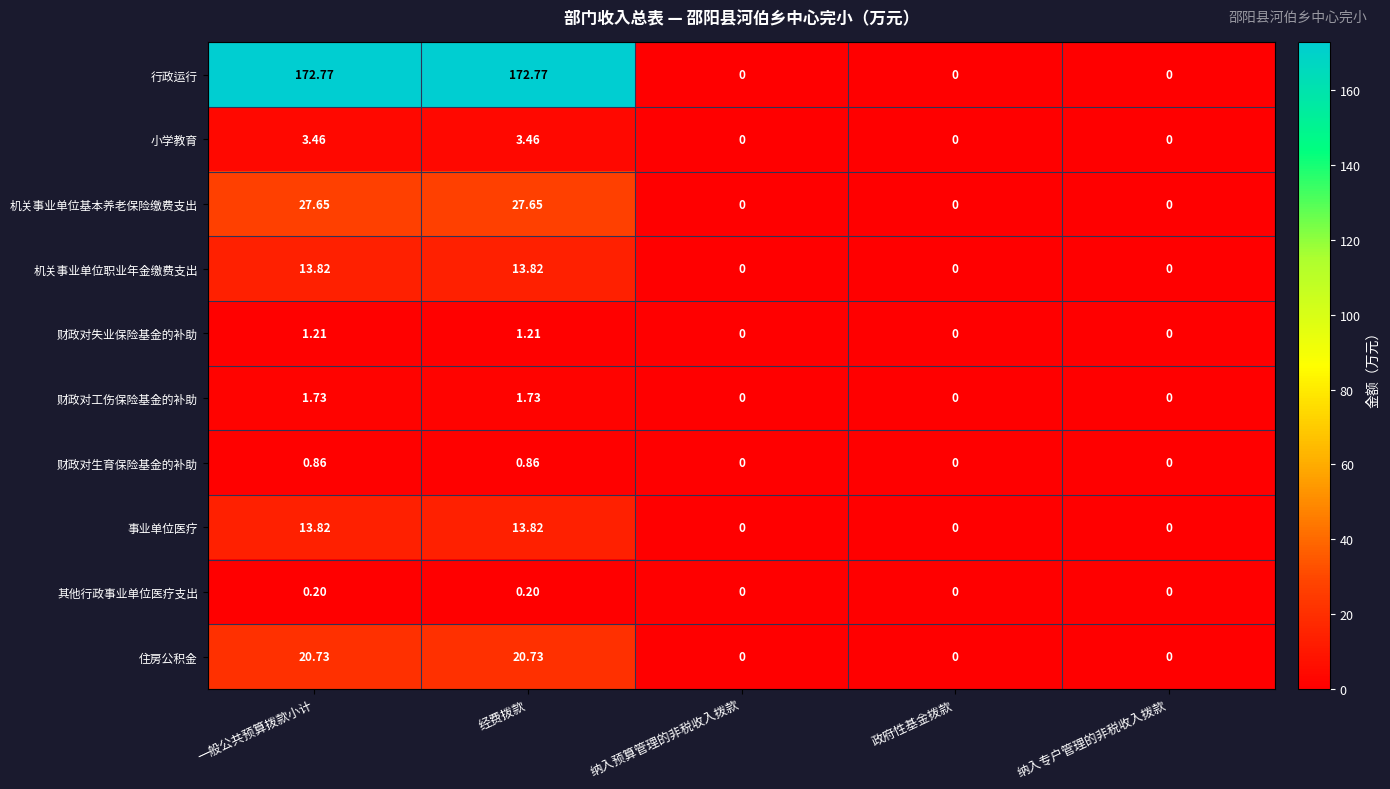

Which series has the largest total across all categories?

行政运行